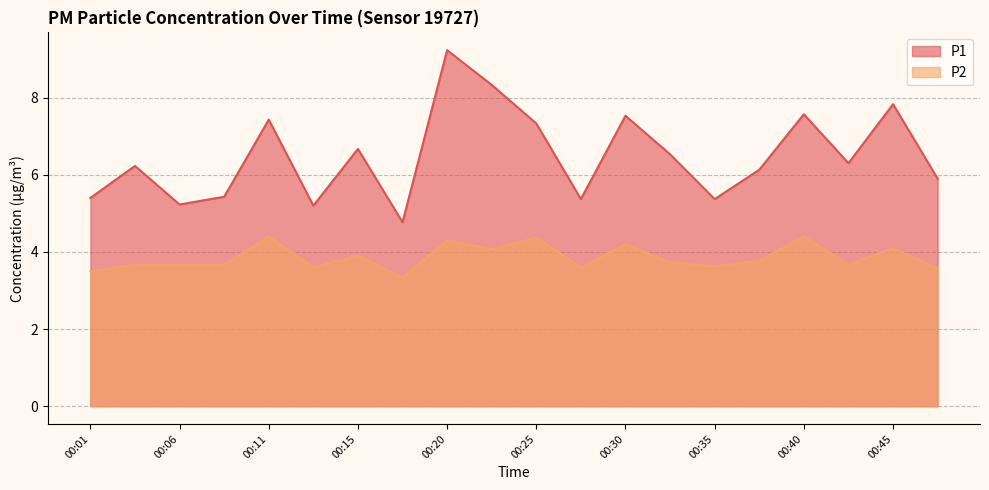

What is the difference between the P2 values at 00:37 and 00:08?

0.1